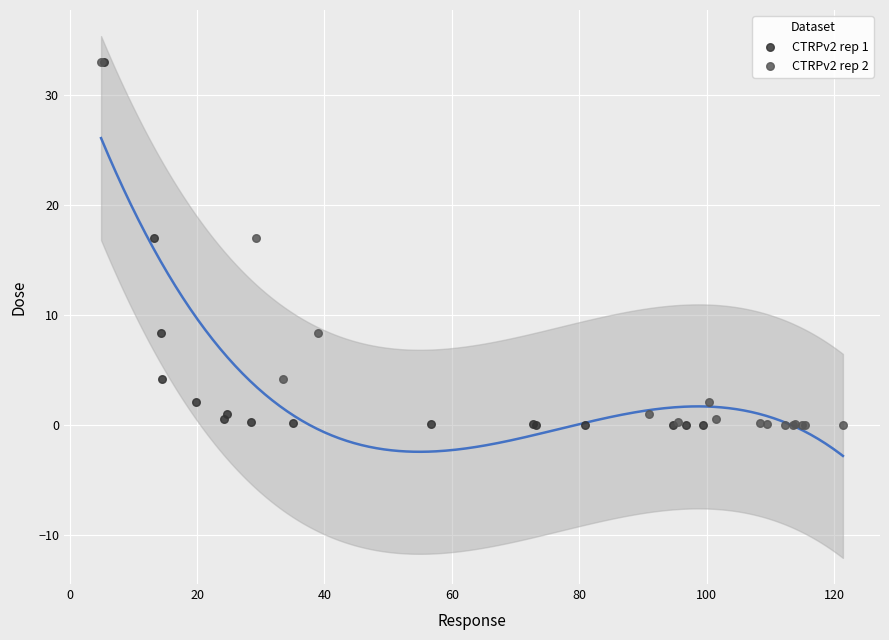

What are all the series names shown in the legend?

CTRPv2 rep 1, CTRPv2 rep 2